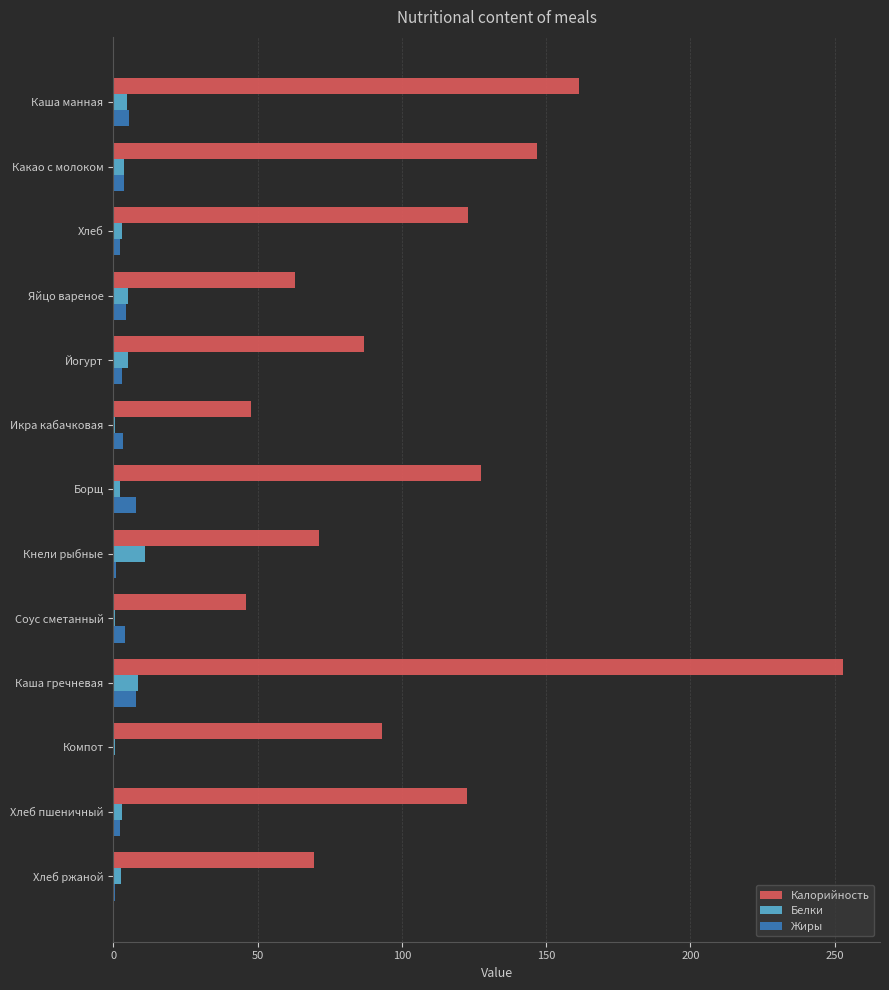

Which series has the largest total across all categories?

Калорийность